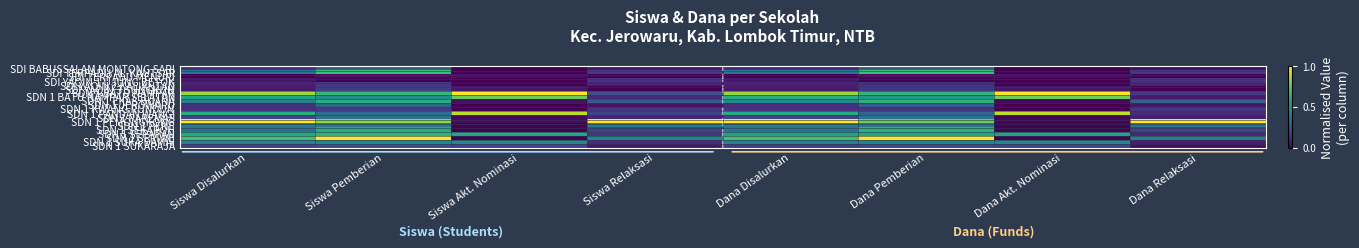

How many distinct data groups are displayed?

20